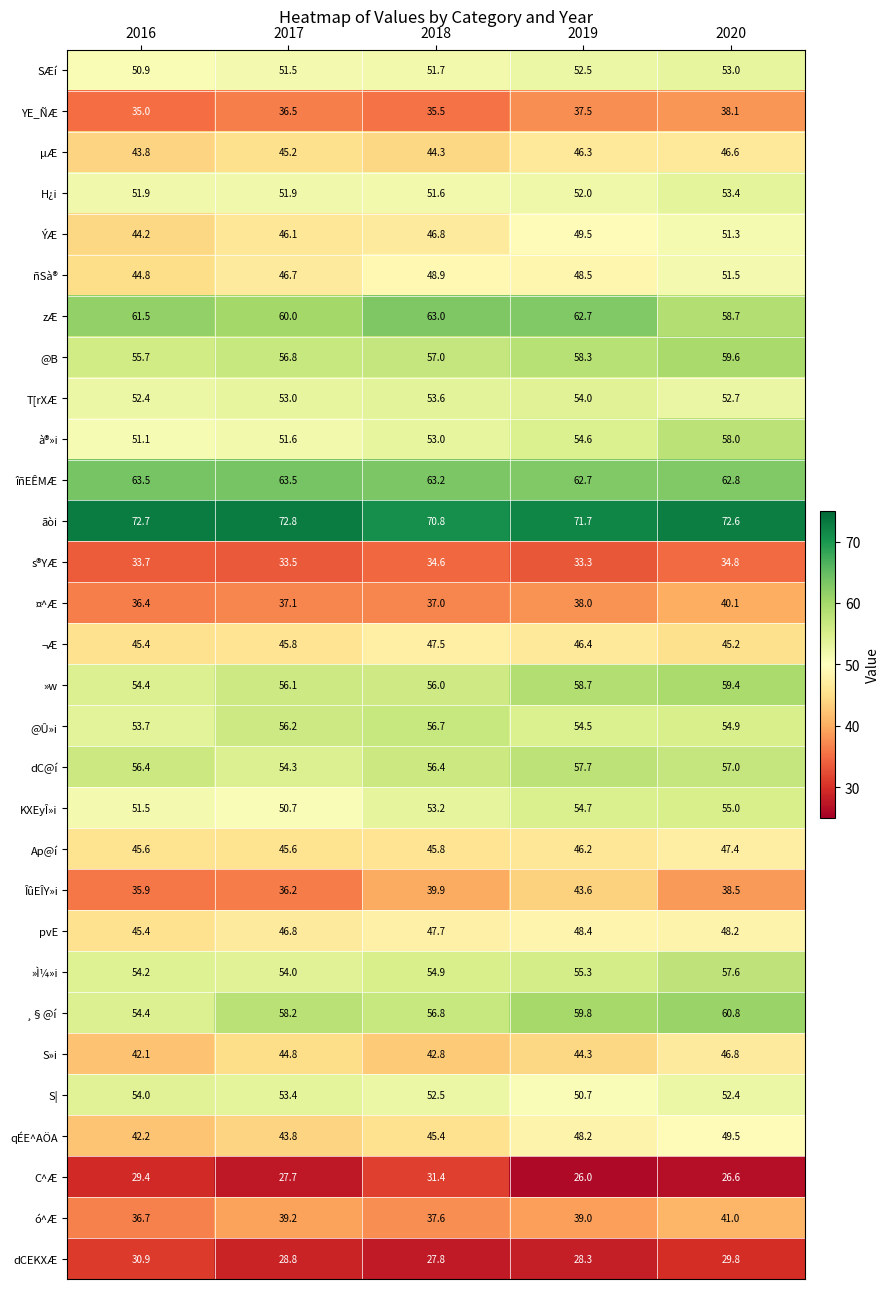

At which label is dCEKXÆ closest to 29?

2017